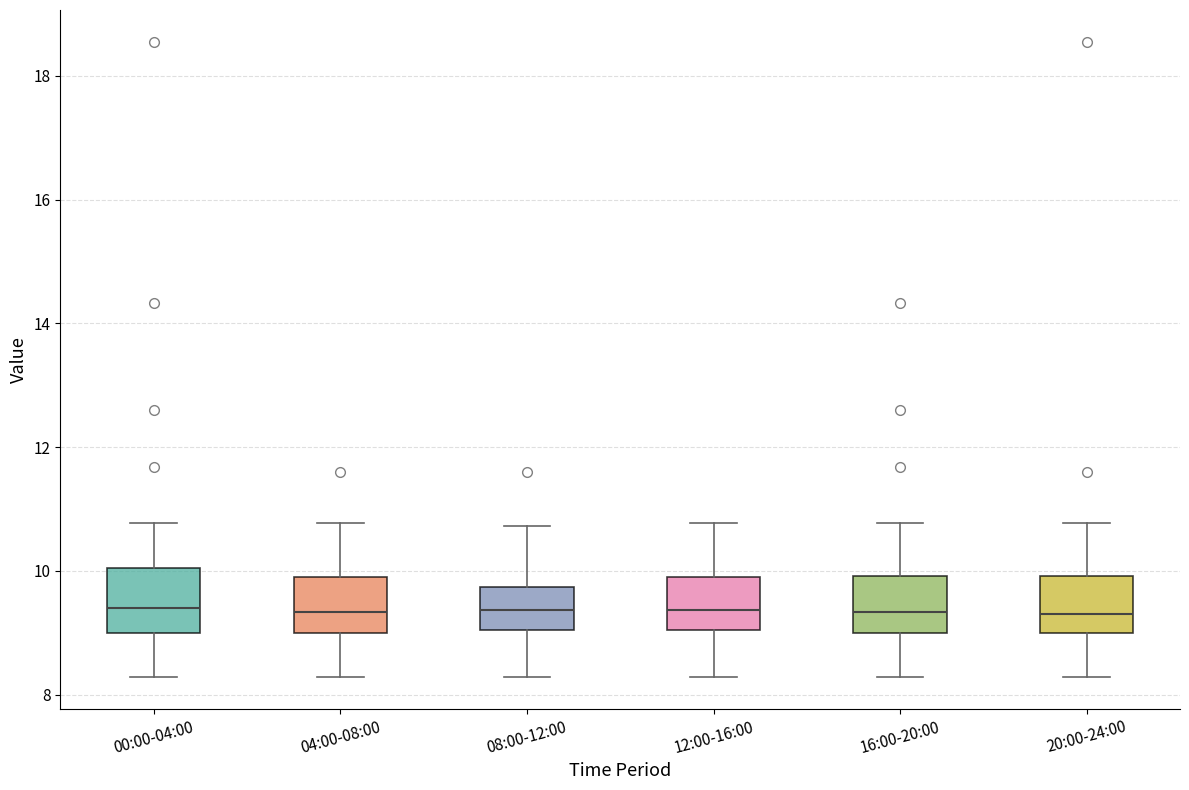

Reading left to right, read every box against the y-axis: the position of its median line, the range the box covers, and the ends of its whiskers. The values are not printed on the chart, so give them approximately, as read against the axis.

00:00-04:00: median 9.4, box 9.0 to 10.0, whiskers 8.2 to 10.8
04:00-08:00: median 9.4, box 9.0 to 10.0, whiskers 8.2 to 10.8
08:00-12:00: median 9.4, box 9.0 to 9.8, whiskers 8.2 to 10.8
12:00-16:00: median 9.4, box 9.0 to 10.0, whiskers 8.2 to 10.8
16:00-20:00: median 9.4, box 9.0 to 10.0, whiskers 8.2 to 10.8
20:00-24:00: median 9.4, box 9.0 to 10.0, whiskers 8.2 to 10.8